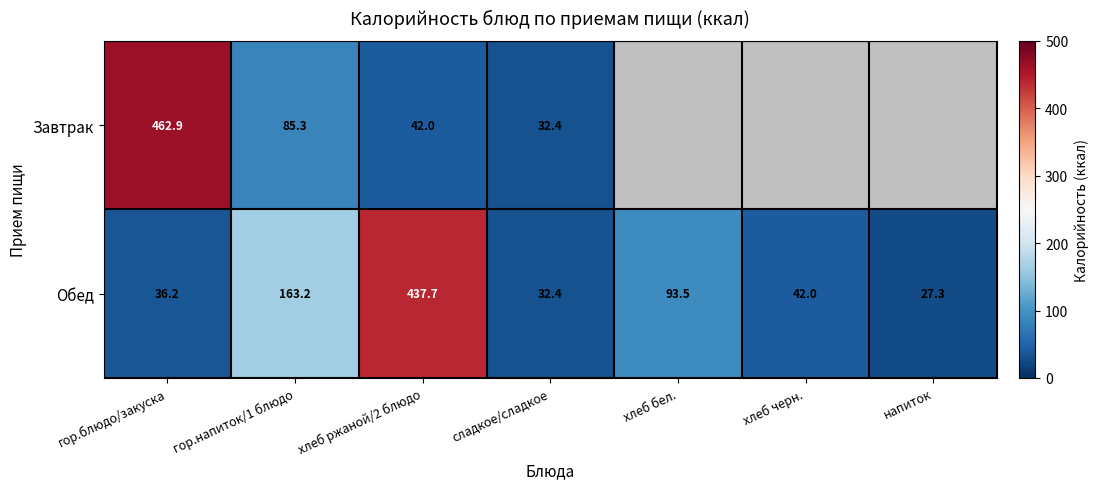

What is the highest value of the Обед series?

437.7